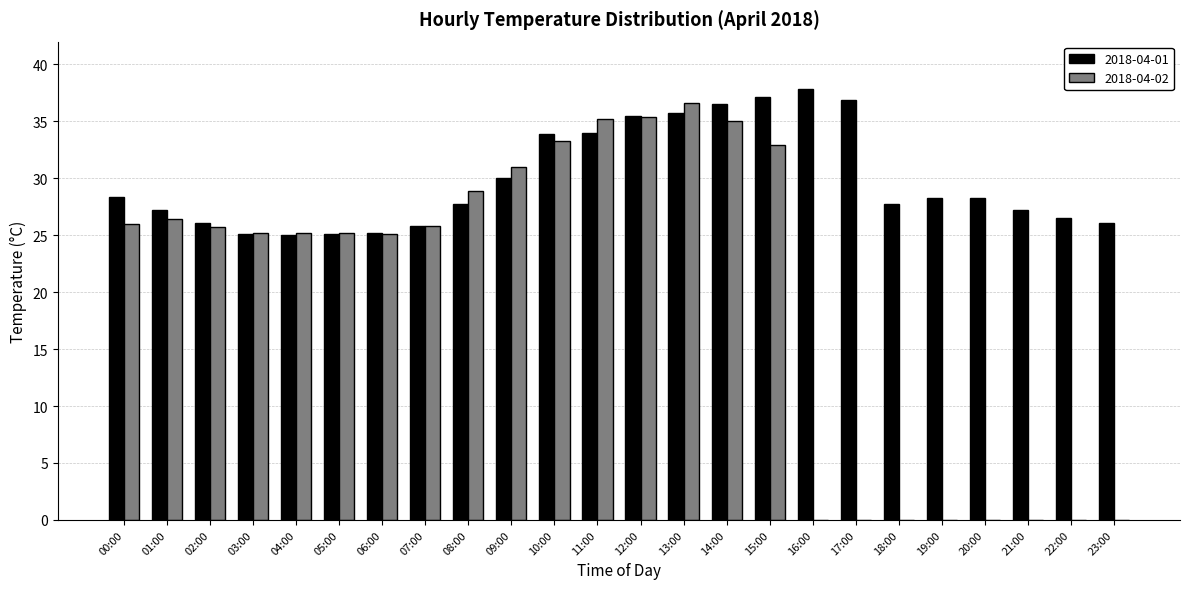

What is the maximum value for 2018-04-01?

37.8